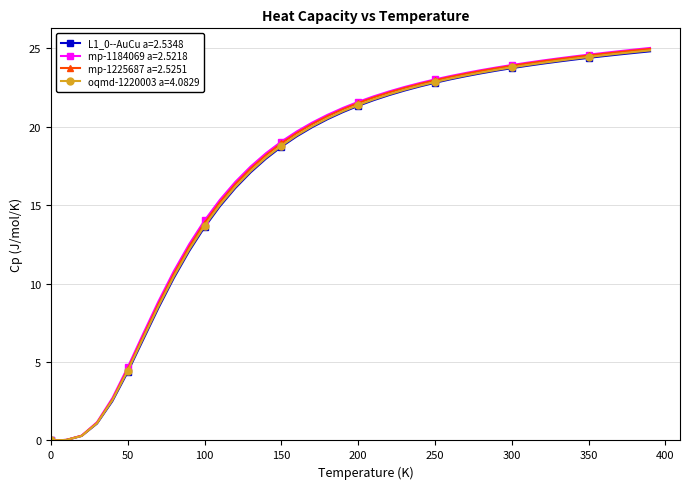

Which series has the largest range (max minus min)?

mp-1184069 a=2.5218